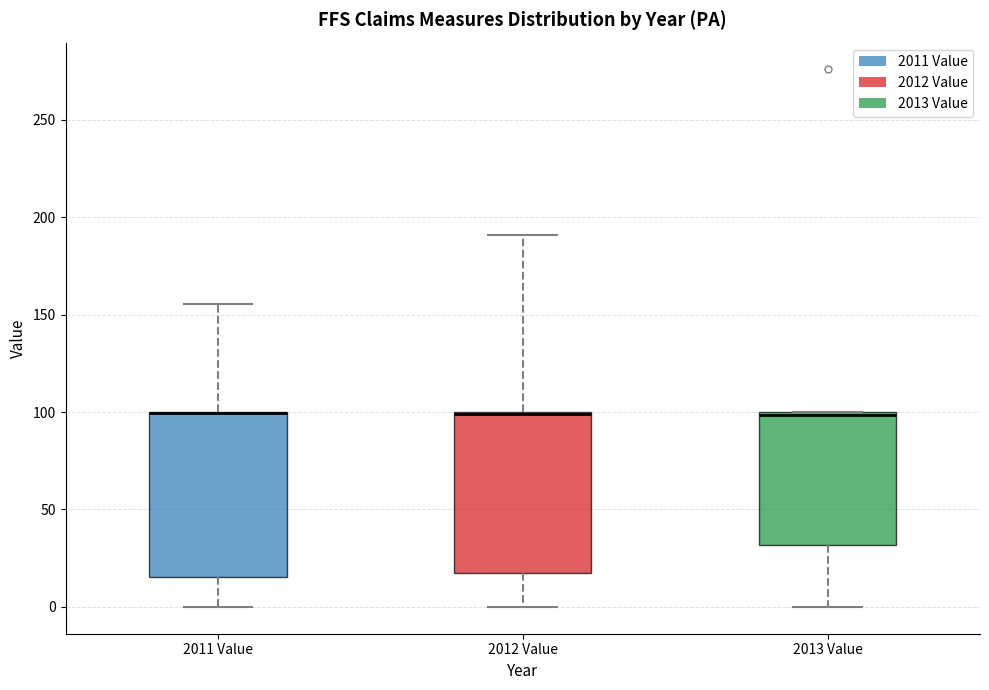

Reading left to right, transcribe this box plot: for each box, give where its median line is, the range the box spans, and where its two whiskers end, as read against the y-axis. The values are not printed on the chart, so give them approximately, as read against the axis.

2011 Value: median 100 (drawn on the box's upper edge), box 15 to 100, whiskers 0 to 155
2012 Value: median 100 (drawn on the box's upper edge), box 15 to 100, whiskers 0 to 190
2013 Value: median 100, box 30 to 100, whiskers 0 to 100